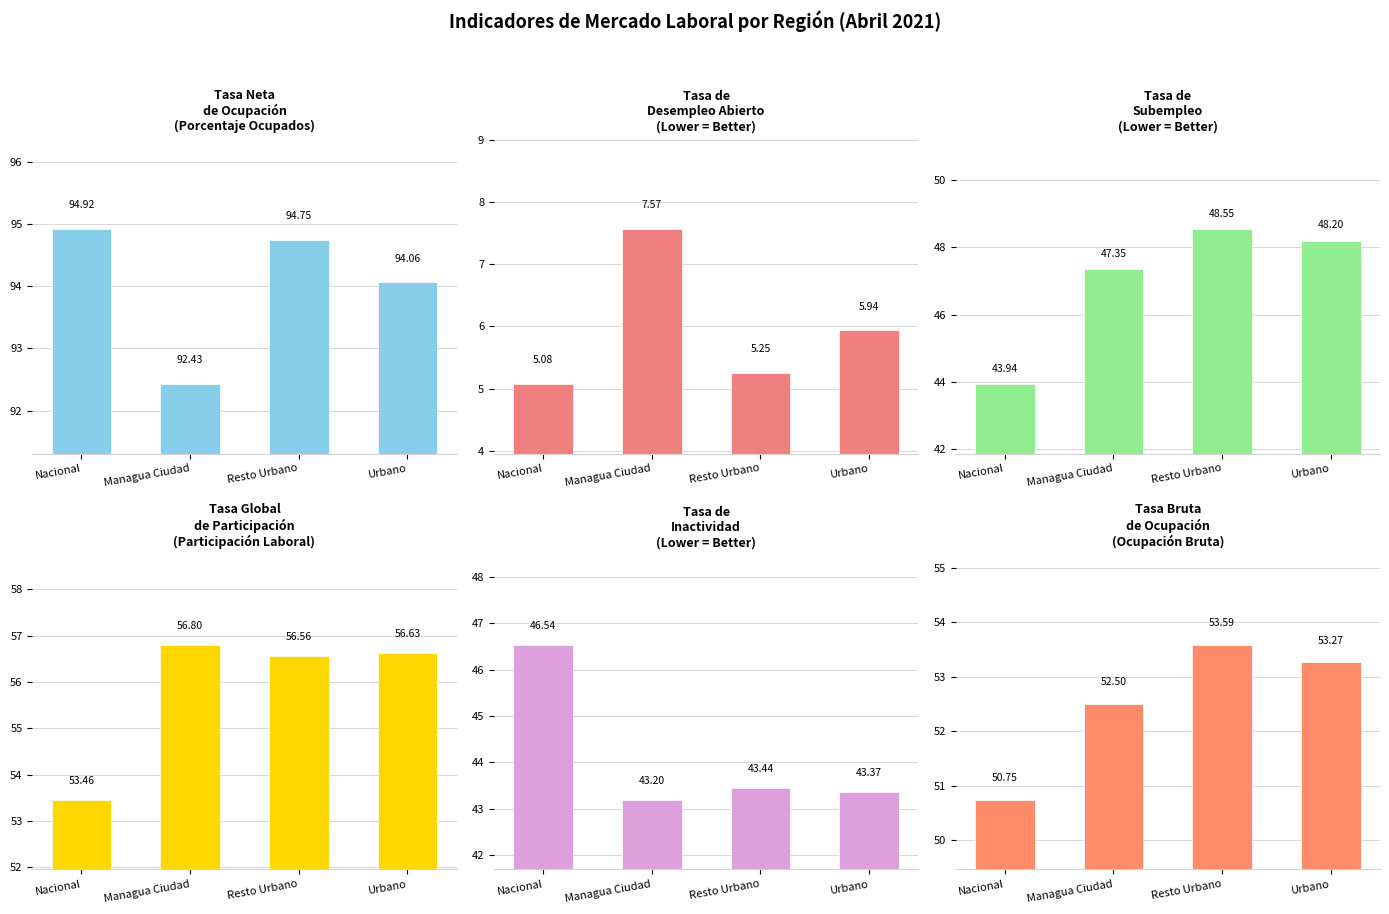

At Urbano, list the series in order from smallest to largest.

Tasa de
Desempleo Abierto, Tasa de
Inactividad, Tasa de
Subempleo, Tasa Bruta
de Ocupación, Tasa Global
de Participación, Tasa Neta
de Ocupación